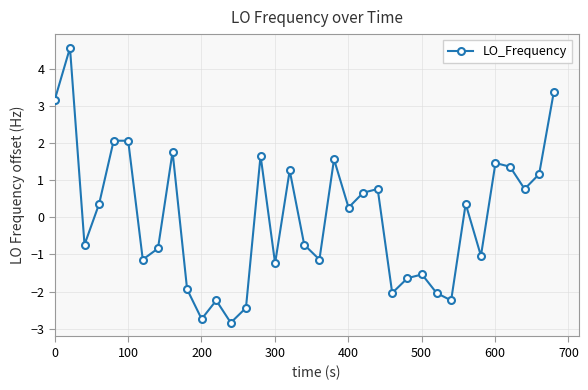

What is the difference between the maximum and second lowest values?

7.3